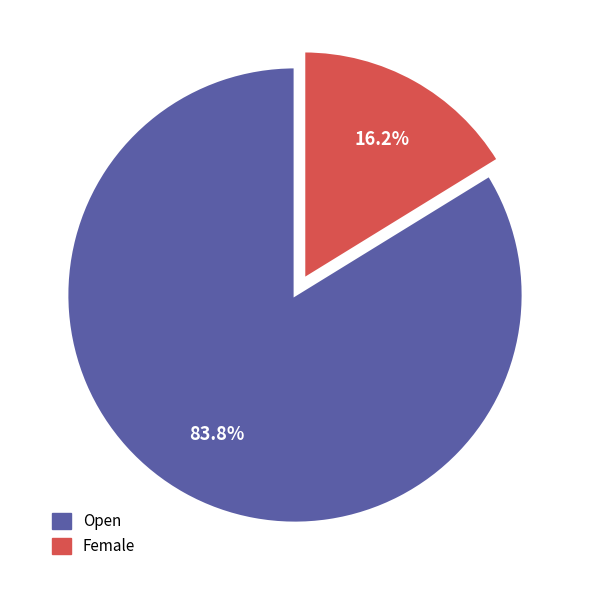

Combined, do Female and Open account for over 50%?

Yes